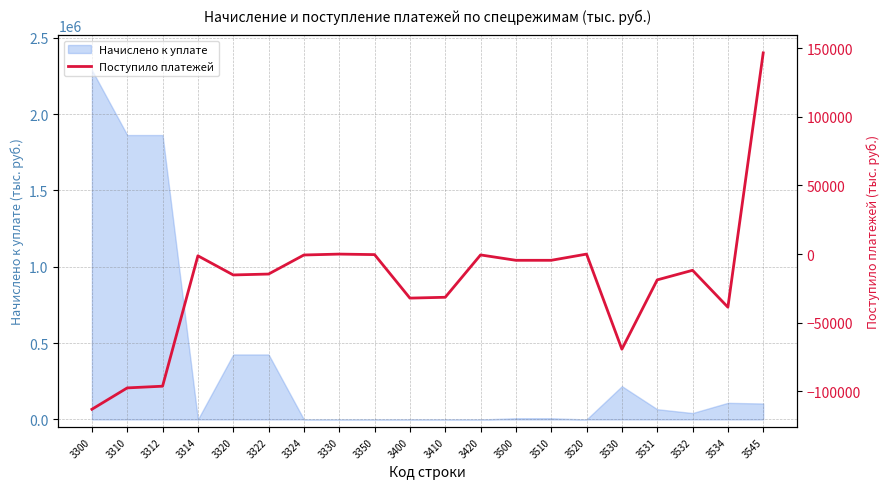

Count the number of values greater than -11801.

9